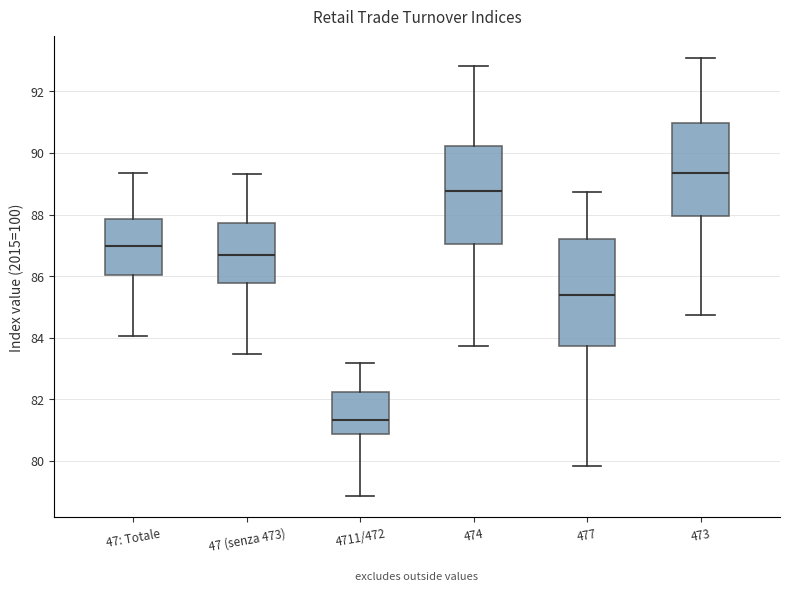

Which box has the lowest median line?

4711/472